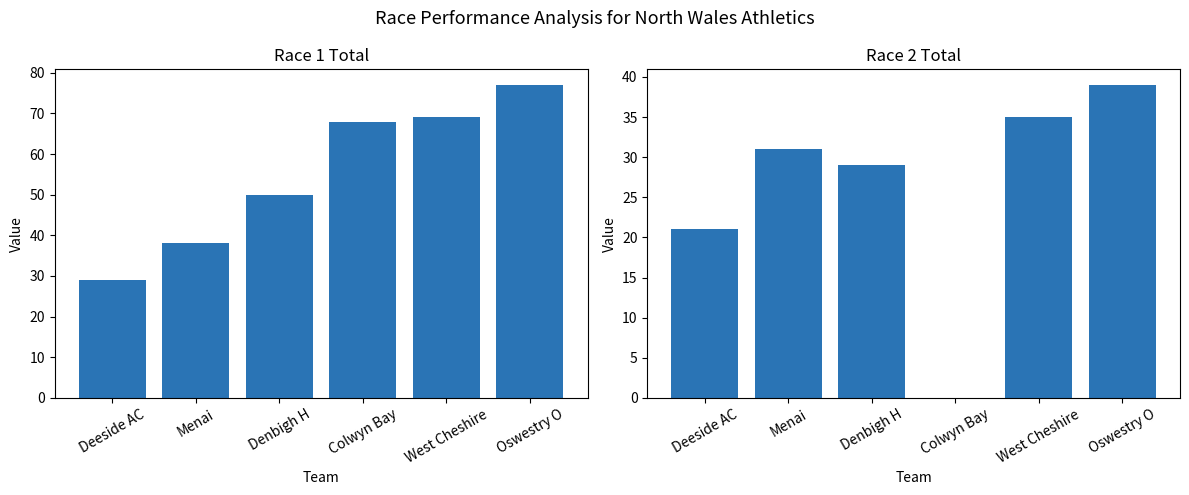

Which series changed the most between Denbigh H and Oswestry O?

Race 1 Total